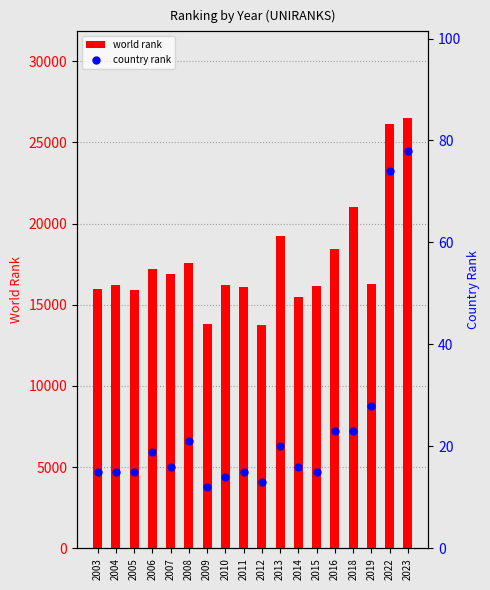

Which series has the largest total across all categories?

world rank